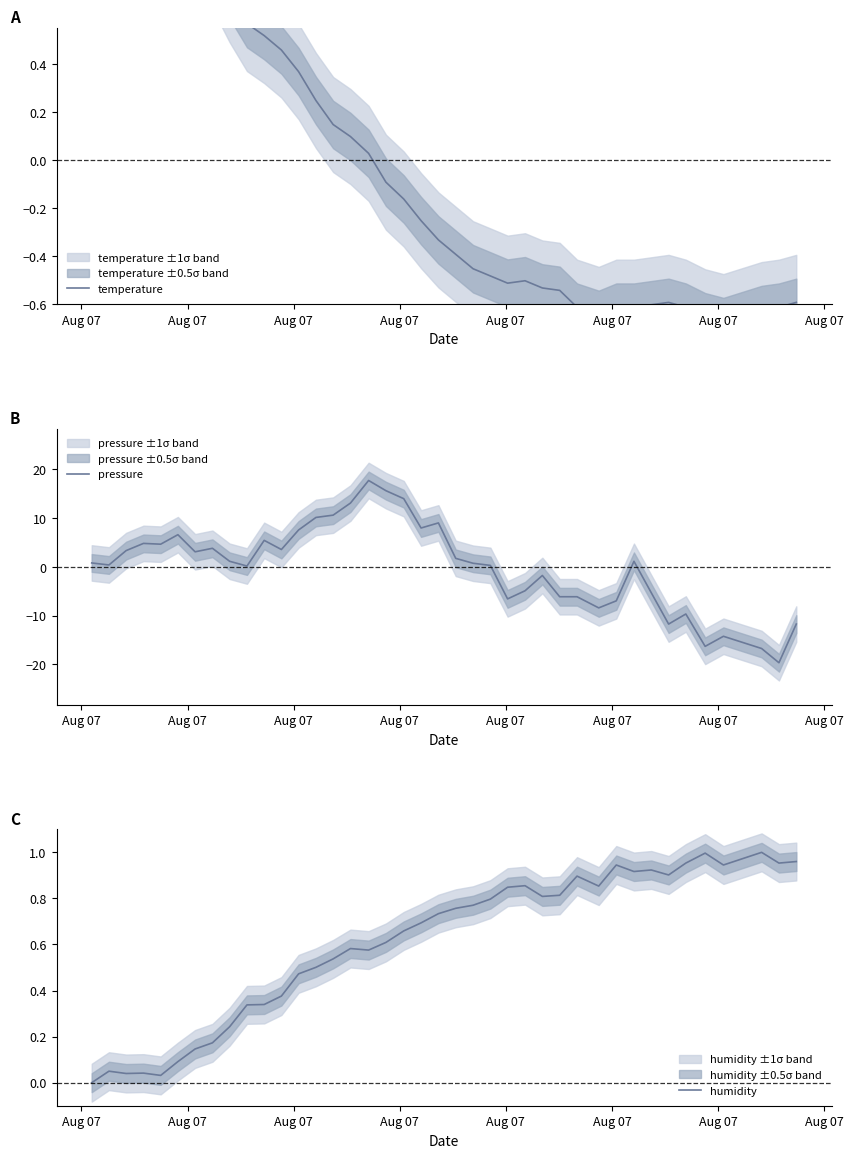

How many lines are shown in the chart?

3